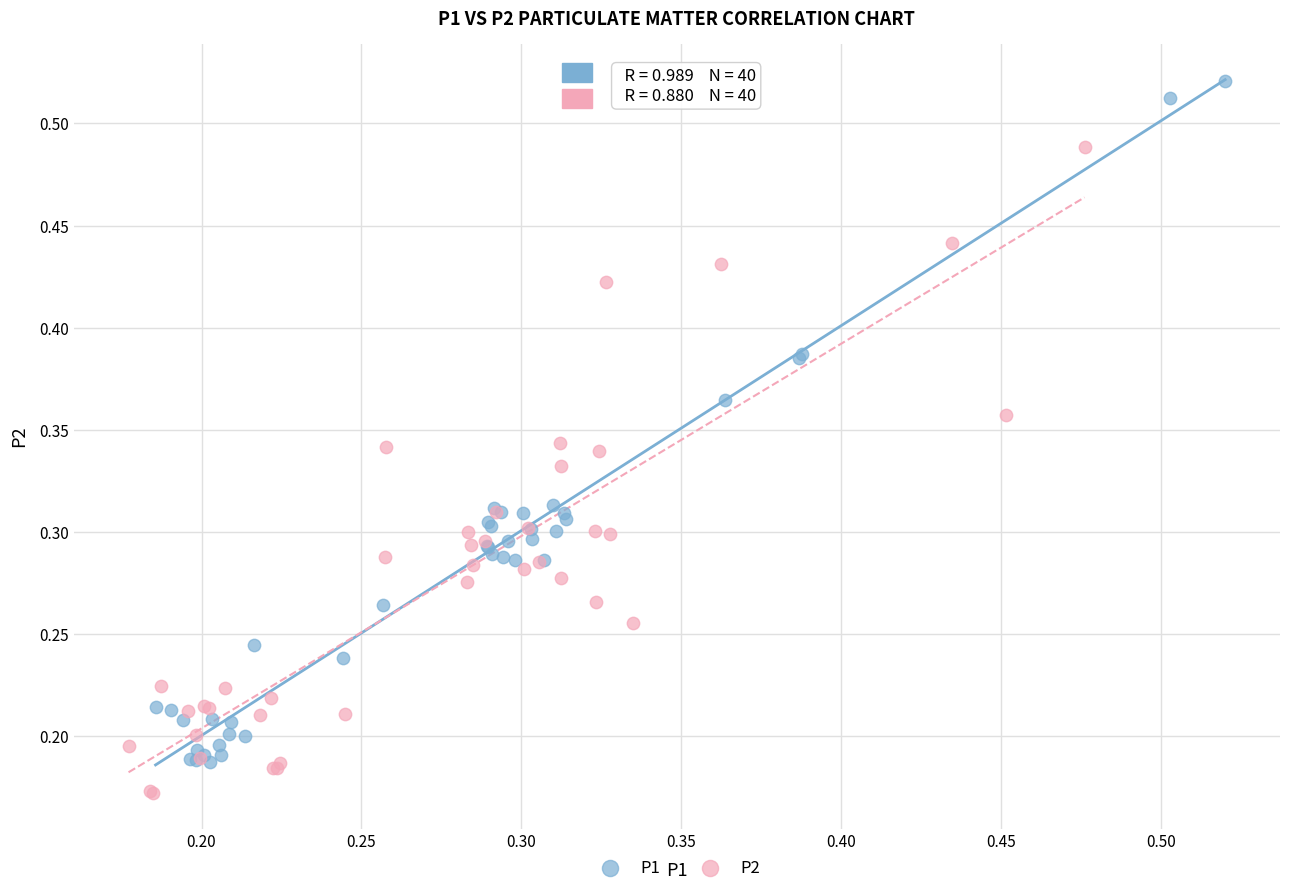

Which series contains the highest Y value?

P1